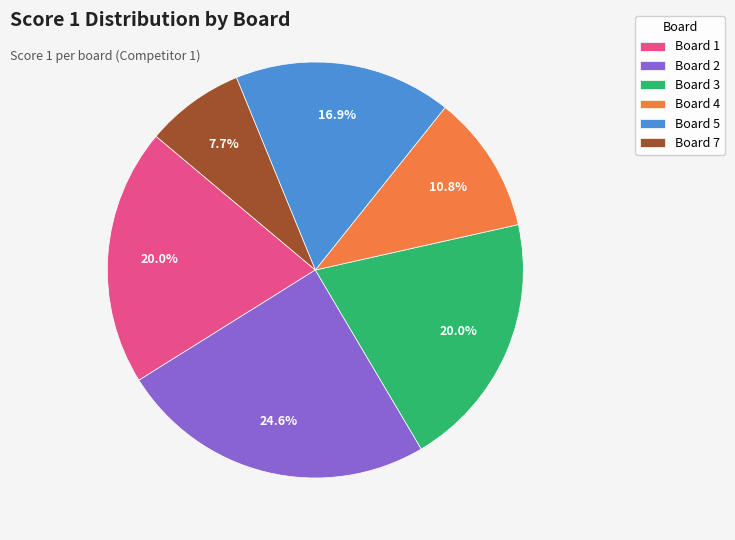

What percentage is NOT represented by Board 3?

80.0%